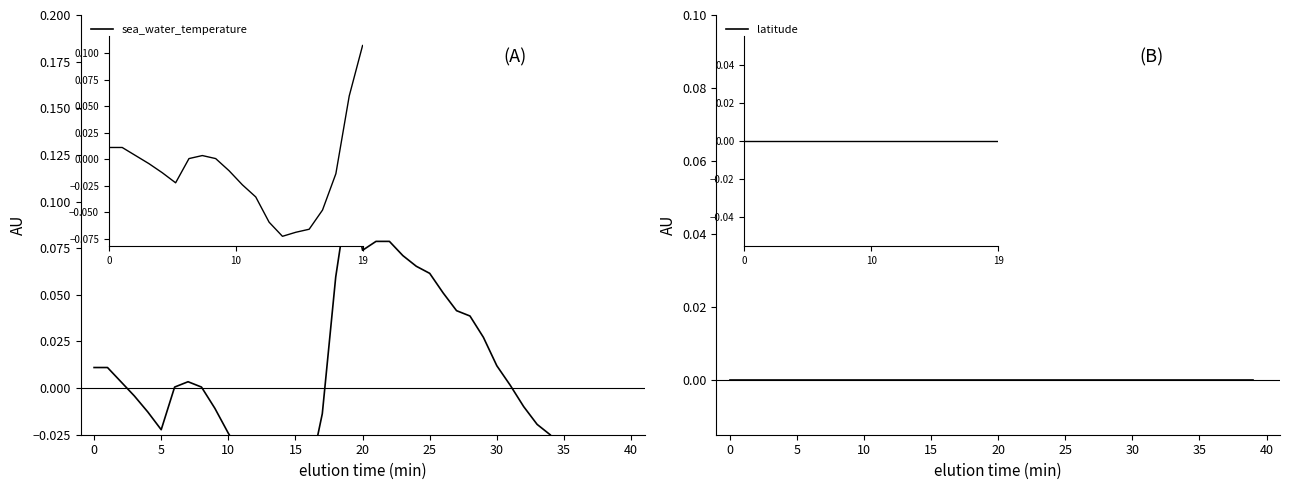

List the series in order of their overall mean, lowest first.

latitude, sea_water_temperature